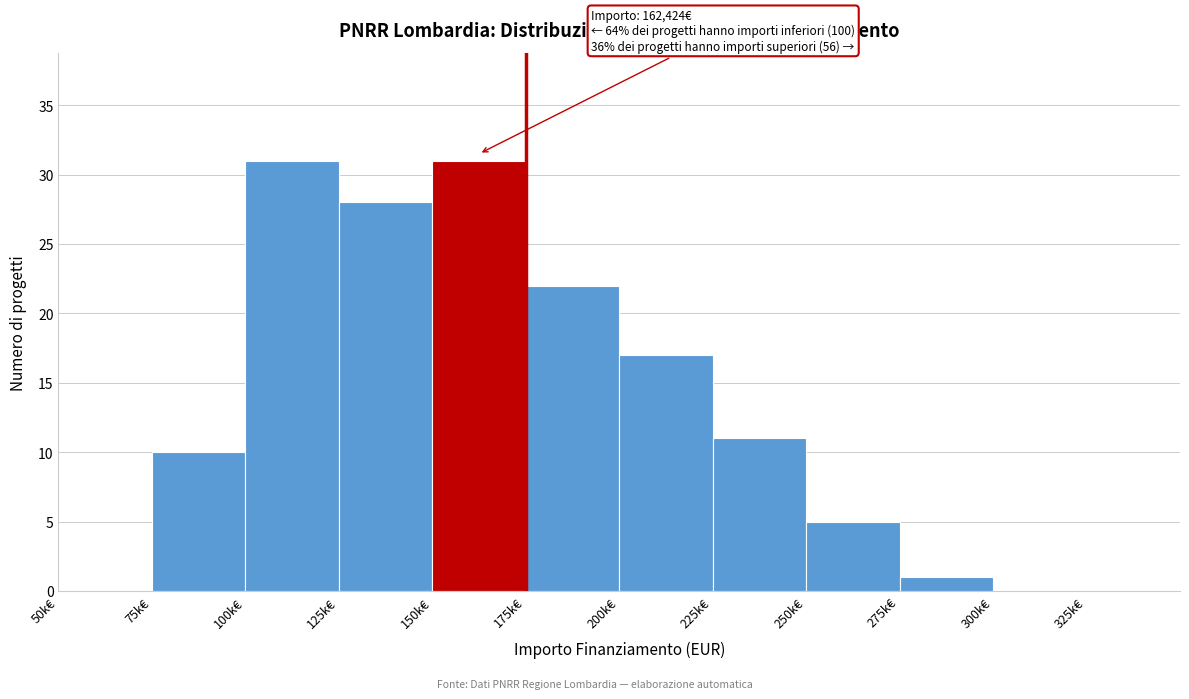

Reading right to left, transcribe all the data shown in this chart.

325k€=0	300k€=0	275k€=1	250k€=5	225k€=11	200k€=17	175k€=22	150k€=31	125k€=28	100k€=31	75k€=10	50k€=0